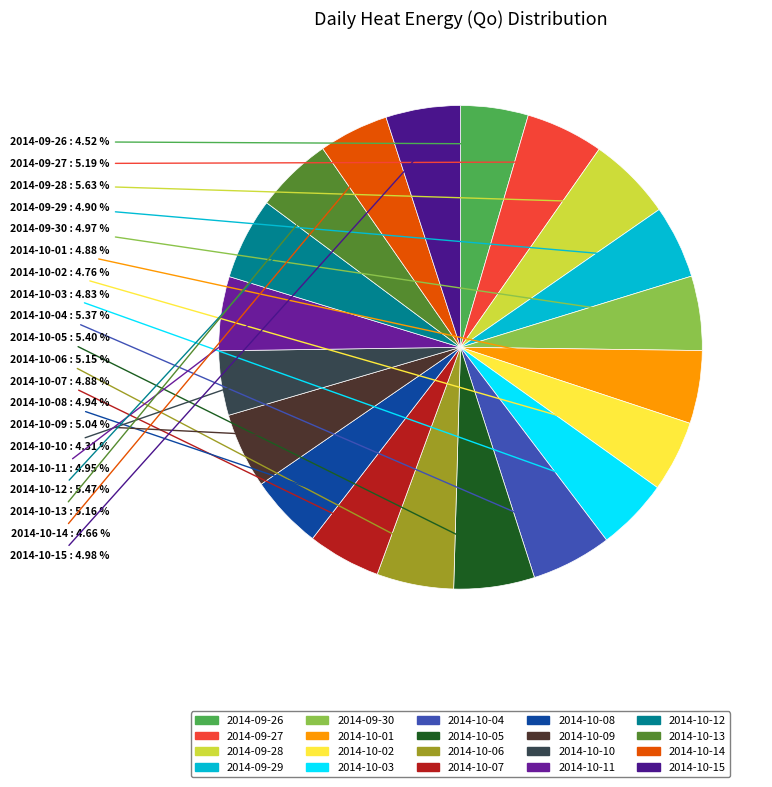

Is it true that 2014-10-11 is 15% of the pie?

False